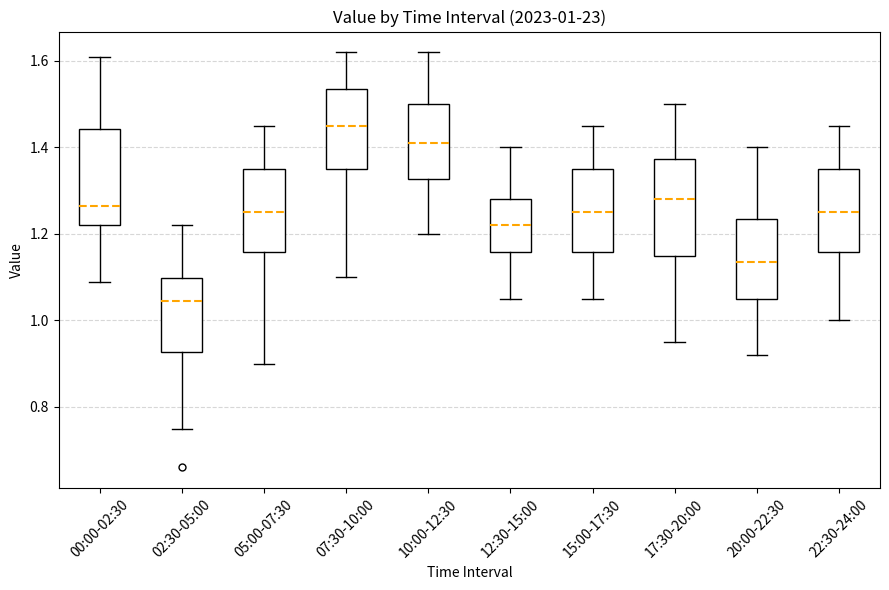

Which box has the lowest median line?

02:30-05:00